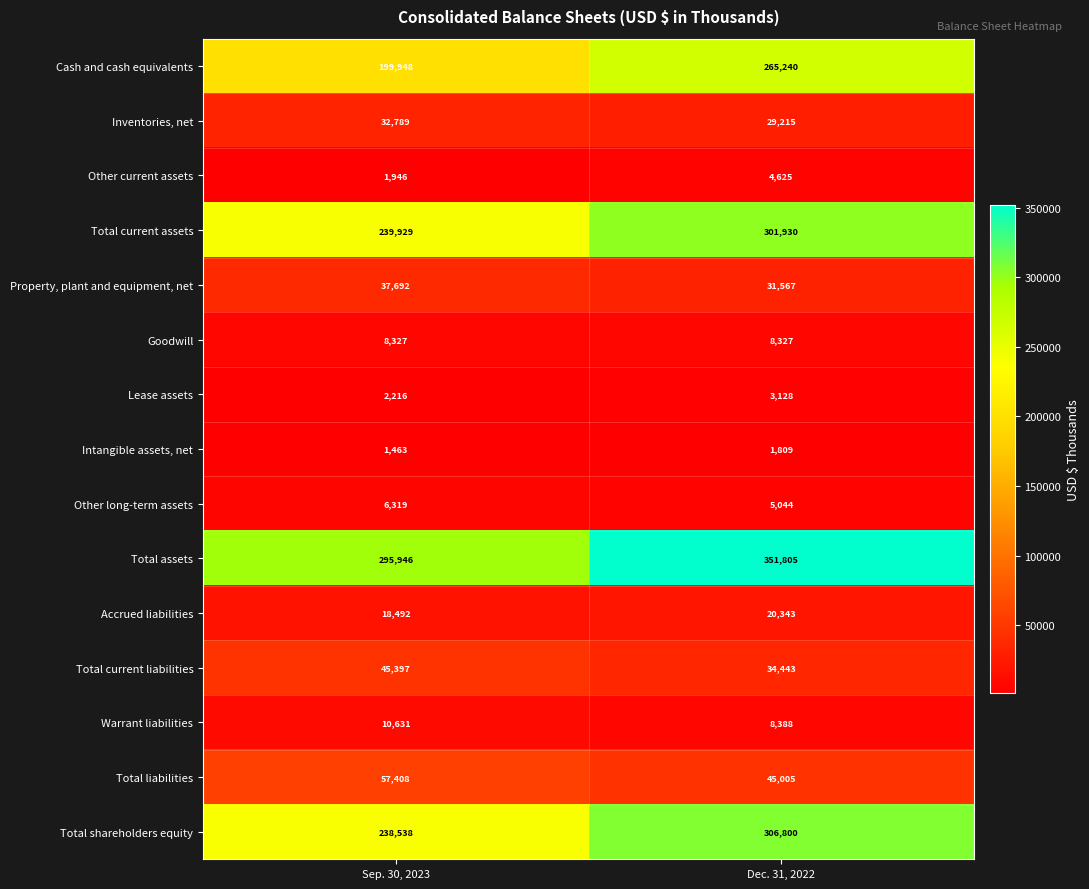

Which series changed the most between Sep. 30, 2023 and Dec. 31, 2022?

Total shareholders equity